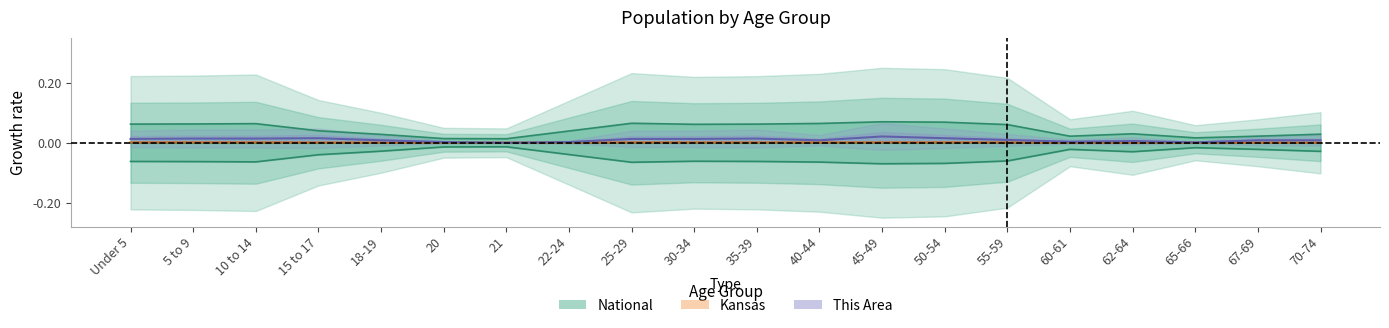

In Kansas, how many points are lower than both neighbors (excluding endpoints)?

4